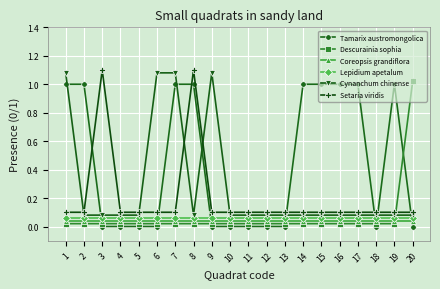

The value of Tamarix austromongolica at 7 is 0.7. True or false?

False